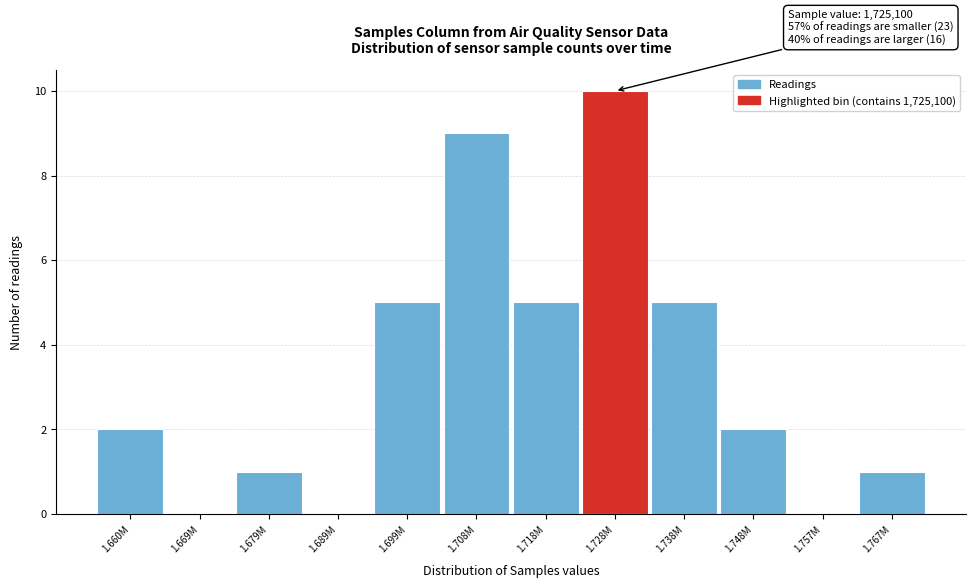

Reading left to right, transcribe all the data shown in this chart.

1.660M=2	1.669M=0	1.679M=1	1.689M=0	1.699M=5	1.708M=9	1.718M=5	1.728M=10	1.738M=5	1.748M=2	1.757M=0	1.767M=1